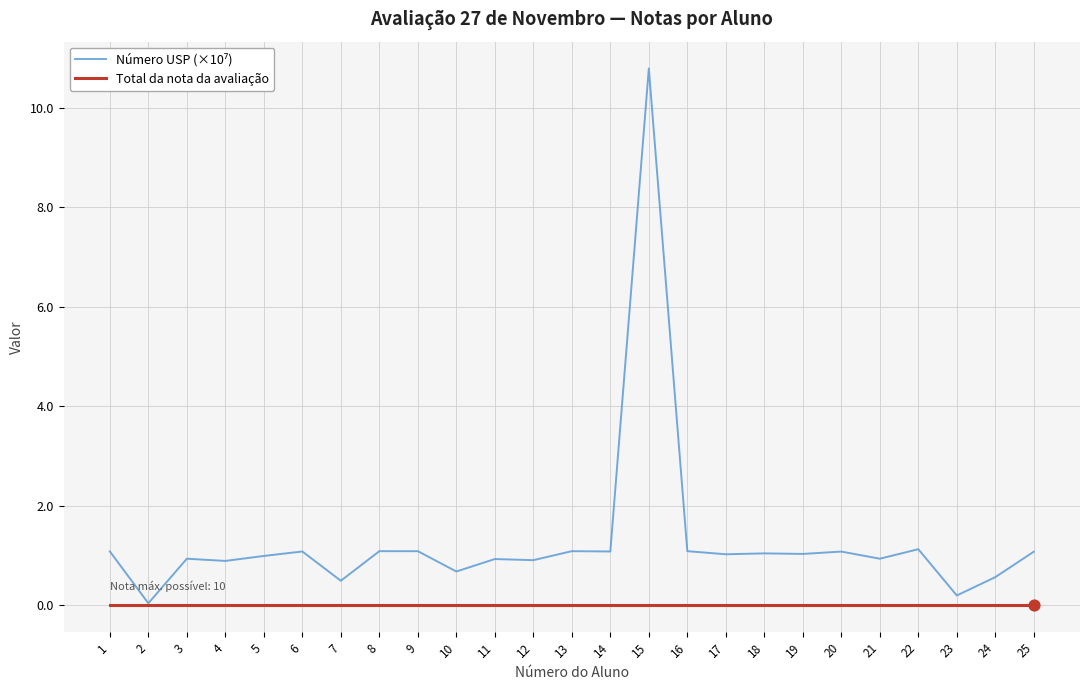

At how many categories does at least one series exceed 7?

1